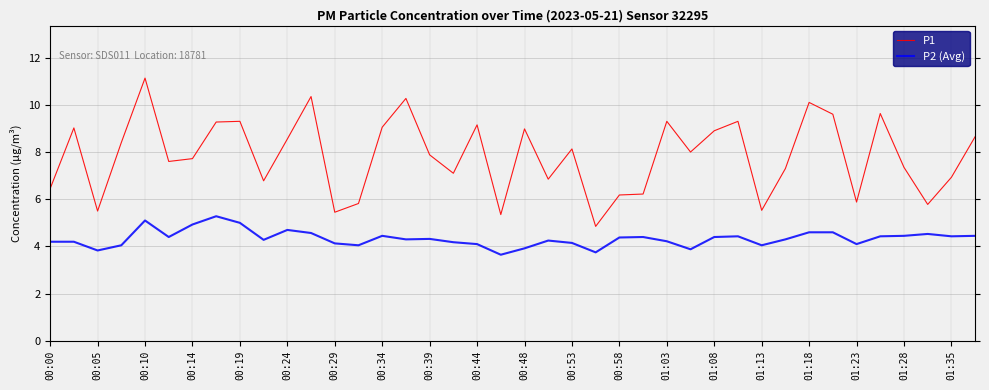

Which series has the widest spread of values?

P1